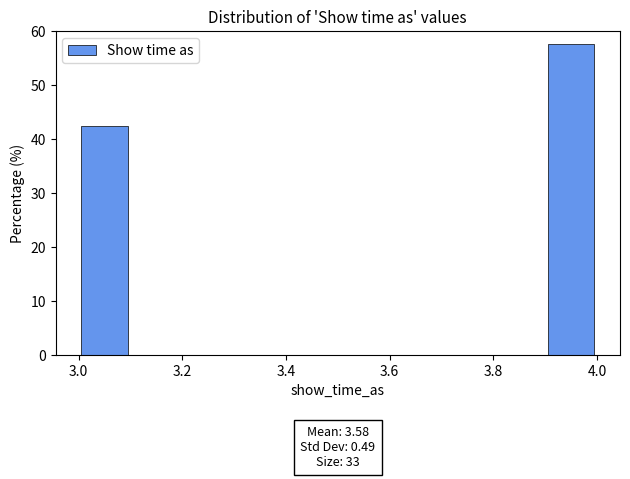

Over which range of the x-axis is the bar tallest?

3.9 to 4.0